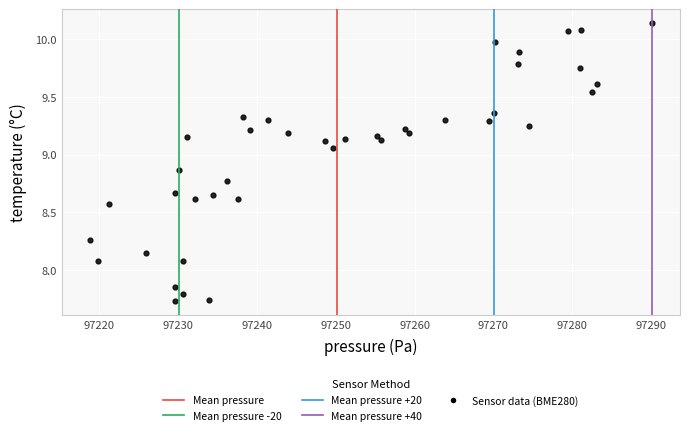

What is the range of X values (max minus min)?

71.3